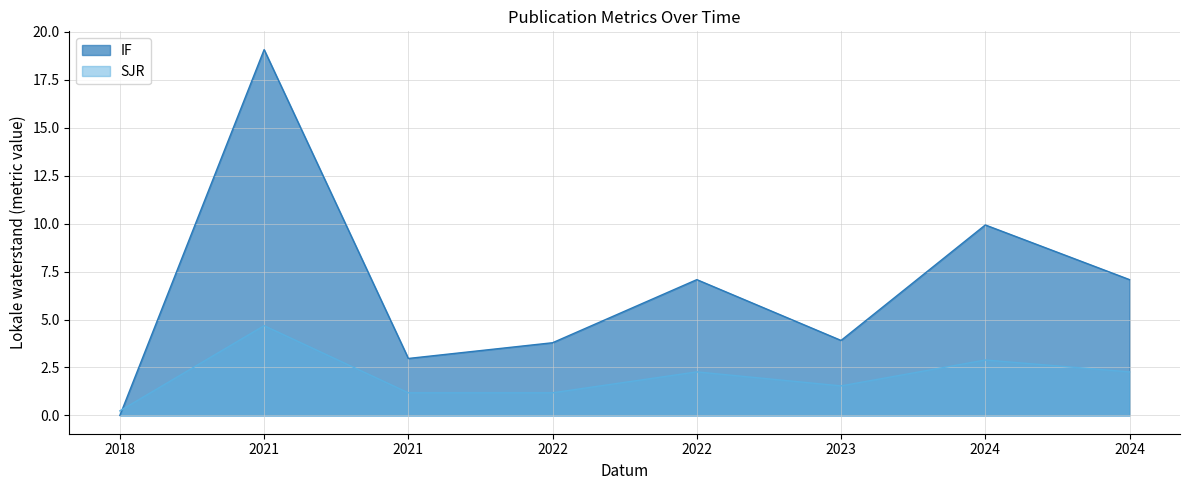

Count the number of data series in this chart.

2